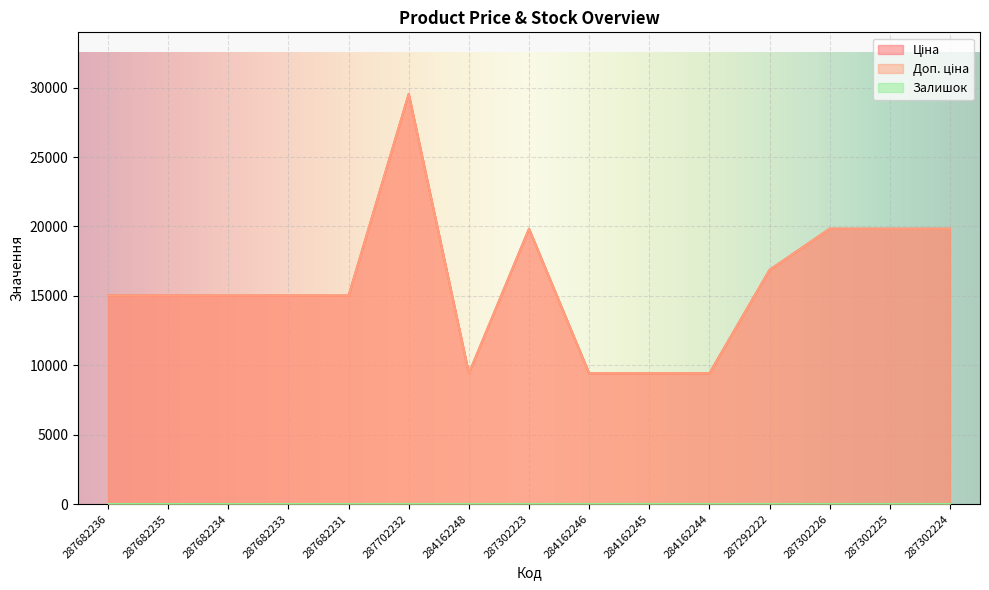

At which category is the sum across all series the highest?

287702232